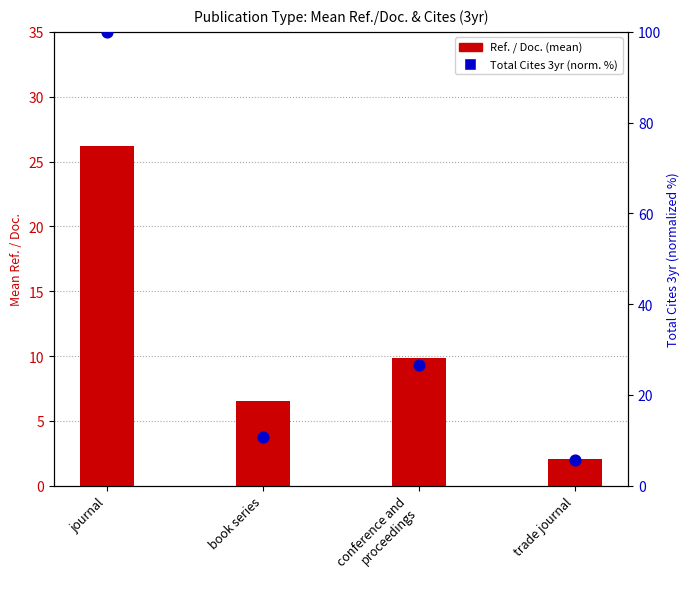

At how many categories does at least one series exceed 71?

1